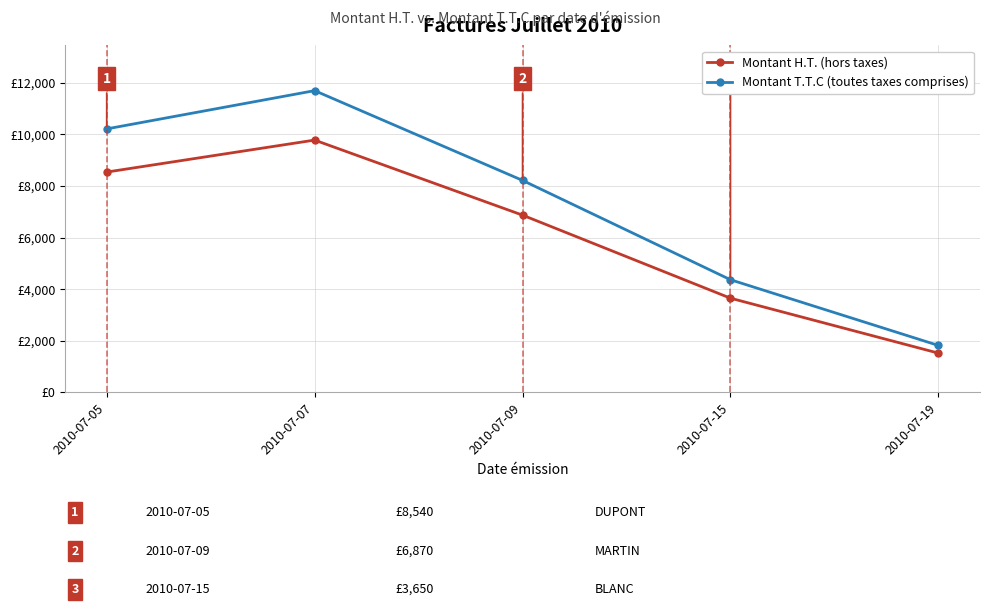

Does the chart display data point markers on the line(s)?

Yes